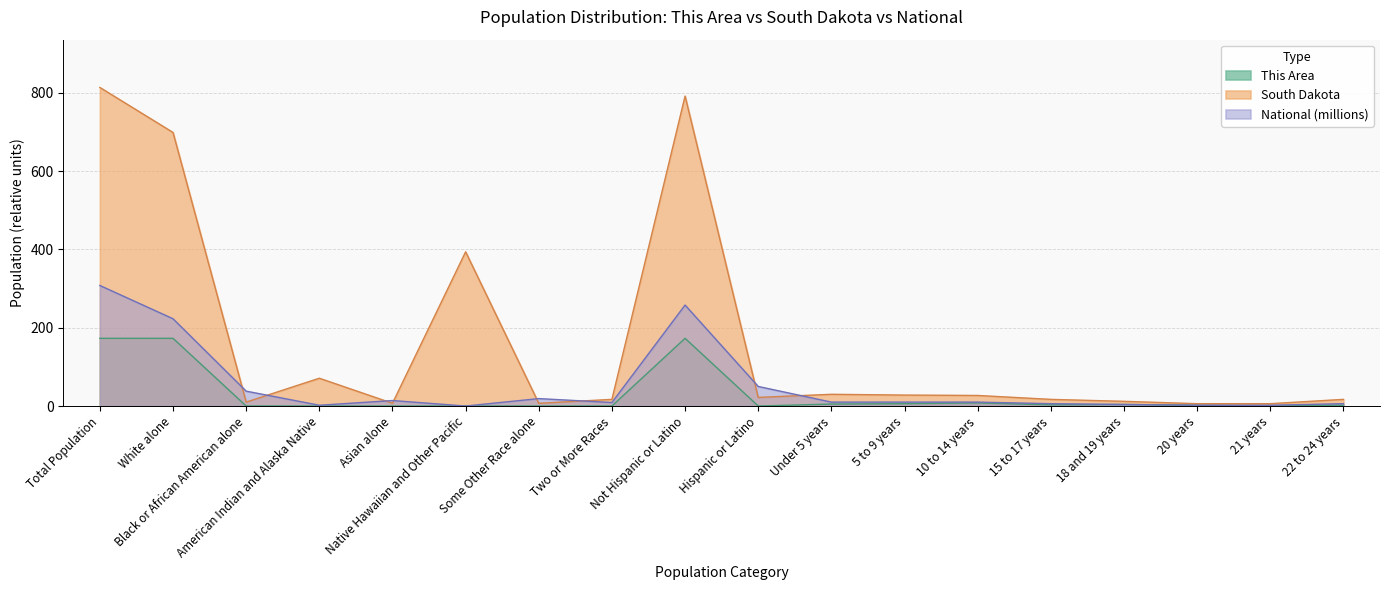

At how many categories does at least one series exceed 274?

4